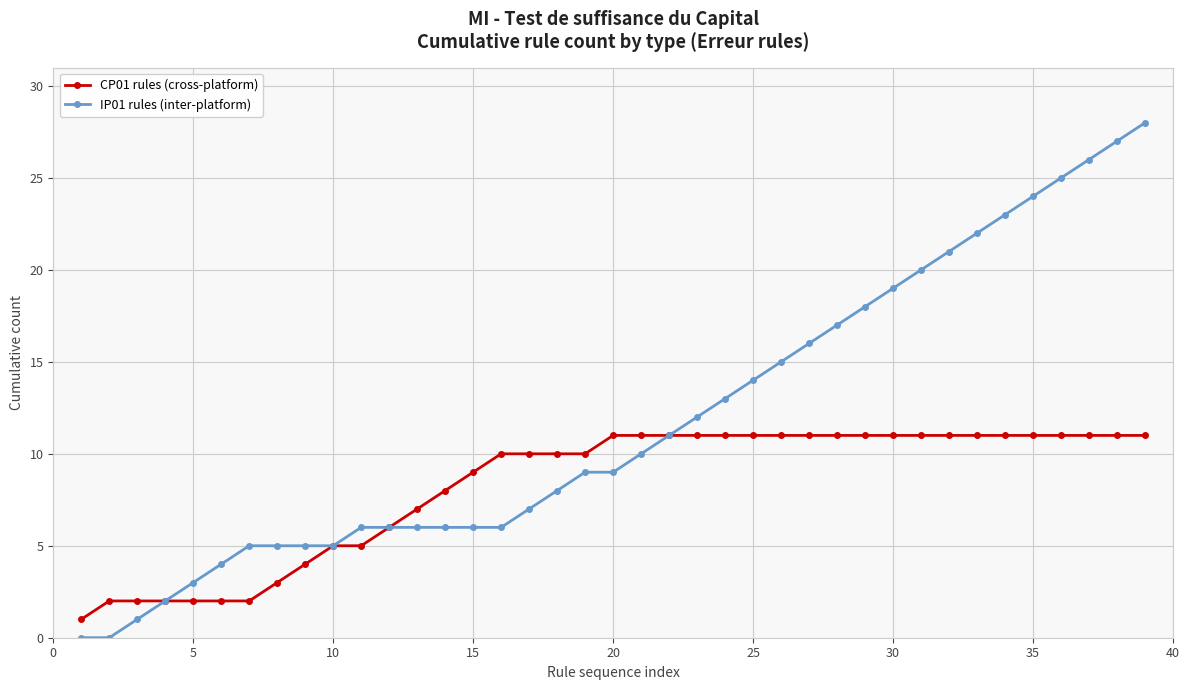

Which series has the largest total across all categories?

IP01 rules (inter-platform)